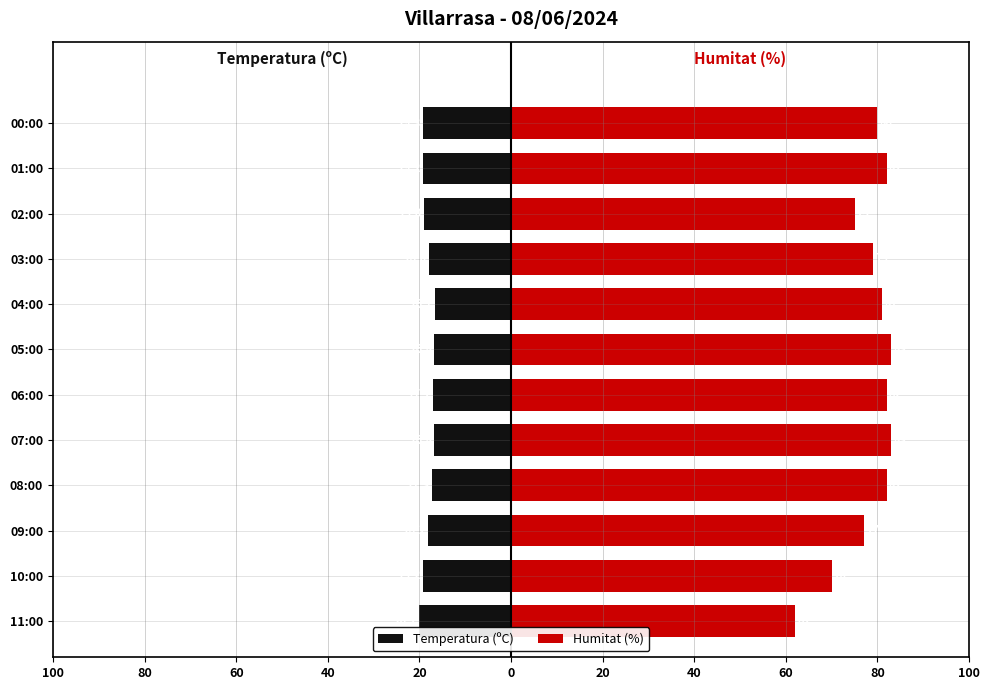

What are all the series names shown in the legend?

Temperatura (ºC), Humitat (%)